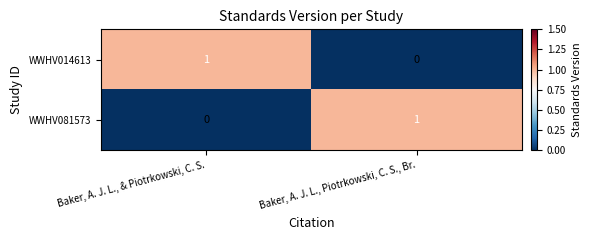

Count the number of data series in this chart.

2